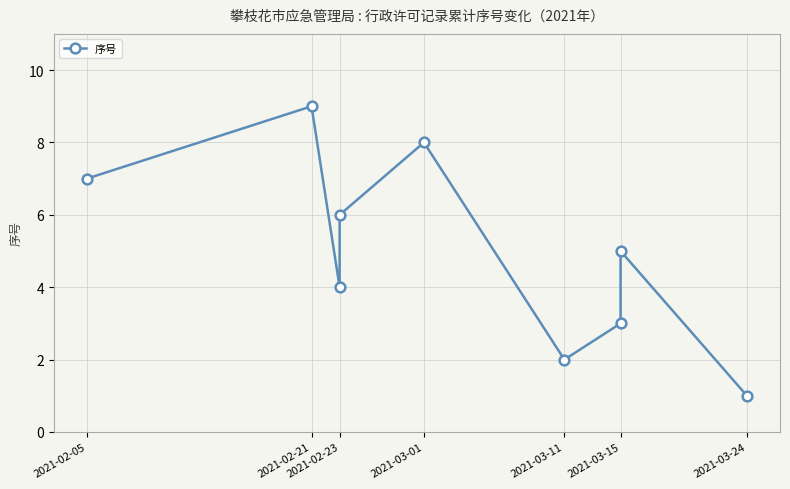

What is the label of the 5th point from the left?

2021-03-01